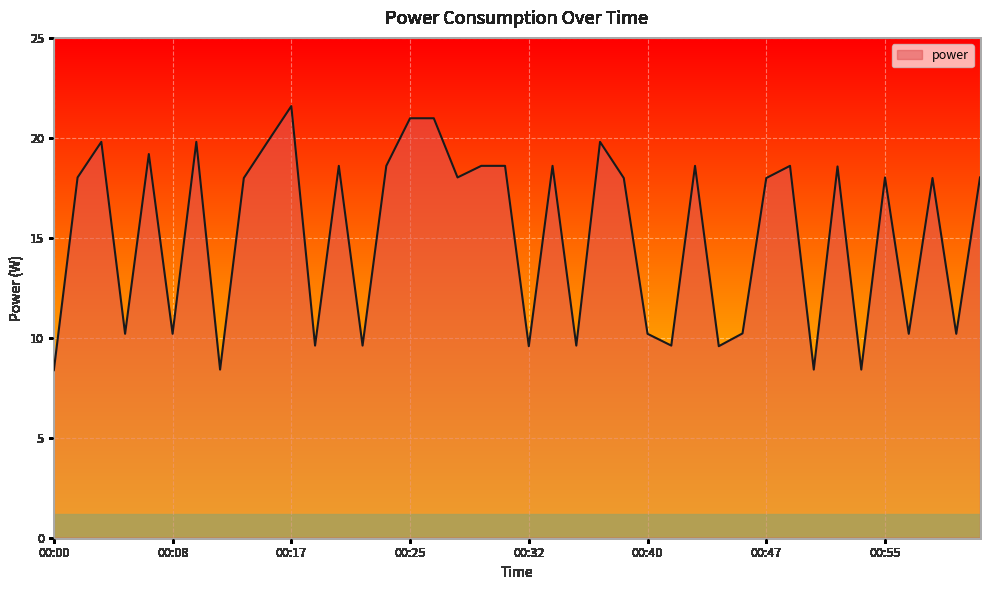

How many lines are shown in the chart?

1